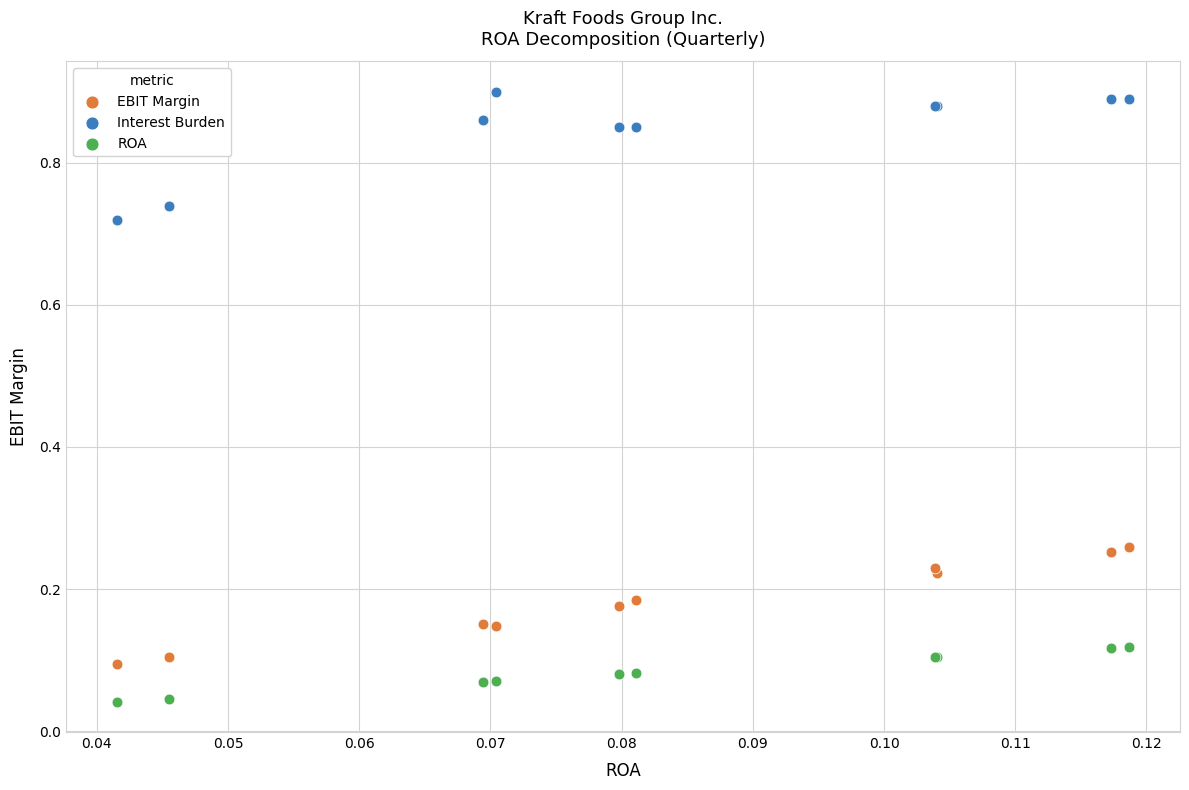

Which series reaches the minimum Y coordinate?

ROA